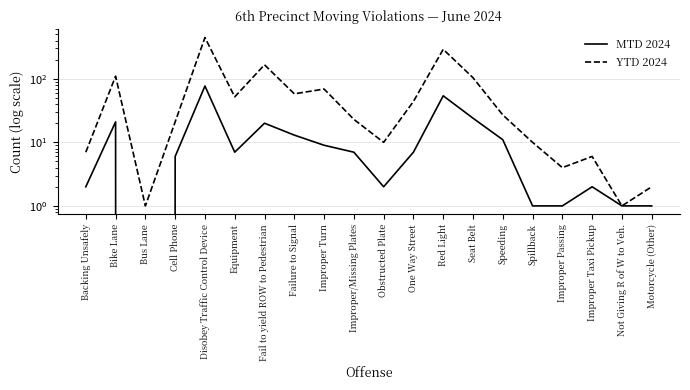

True or false: YTD 2024 has more than 0 interior local peaks.

True